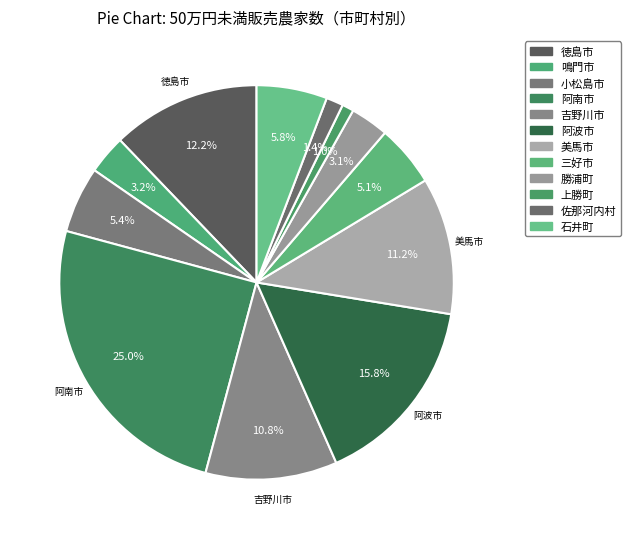

What is the total percentage of 阿南市 and 佐那河内村?

26.4%